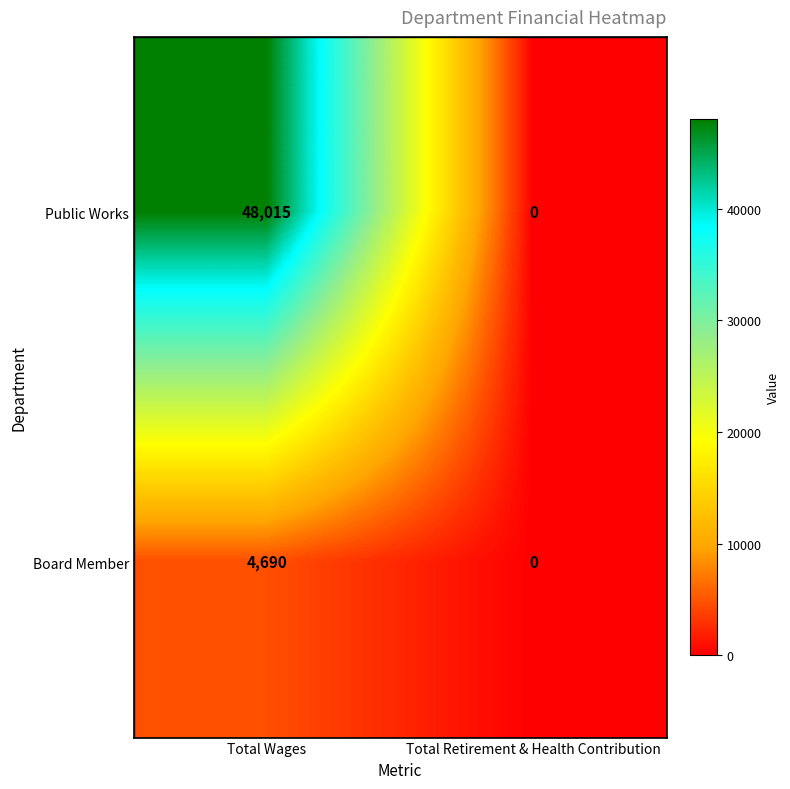

At which category does the chart reach its peak across all series?

Total Wages